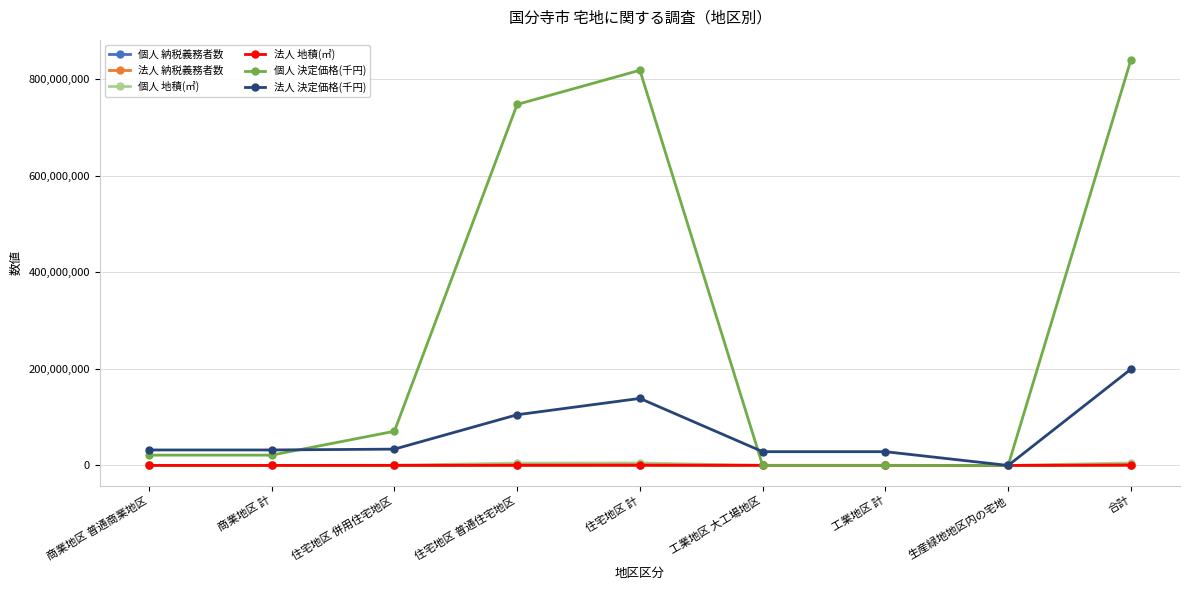

What is the label of the 7th point from the left?

工業地区 計